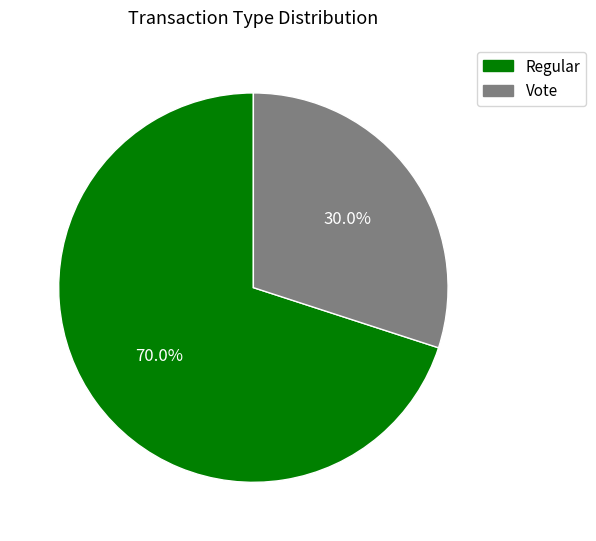

How many segments does this pie chart have?

2